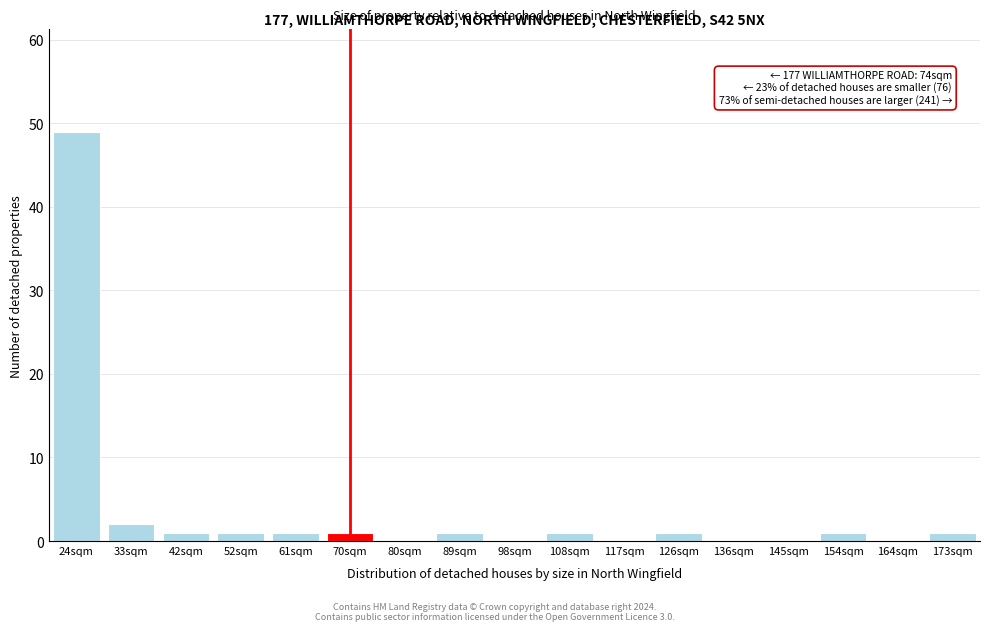

Reading left to right, extract all data points from this chart.

24sqm=49	33sqm=2	42sqm=1	52sqm=1	61sqm=1	70sqm=1	80sqm=0	89sqm=1	98sqm=0	108sqm=1	117sqm=0	126sqm=1	136sqm=0	145sqm=0	154sqm=1	164sqm=0	173sqm=1